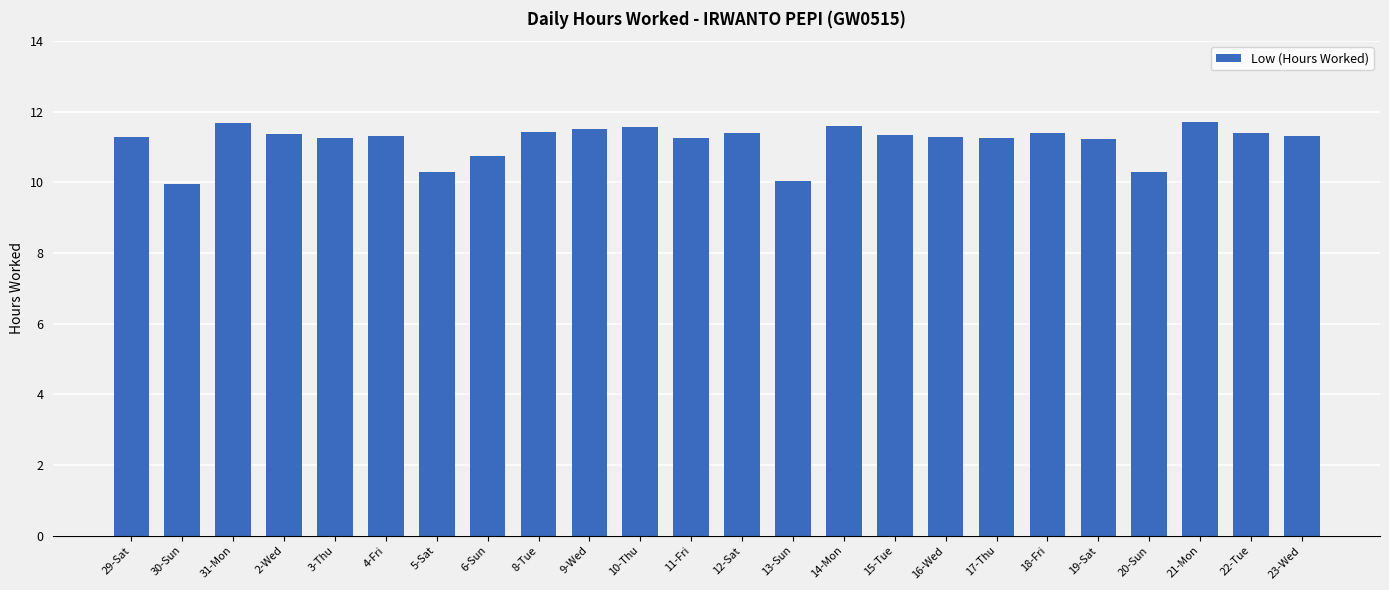

What is the smallest value displayed?

10.0